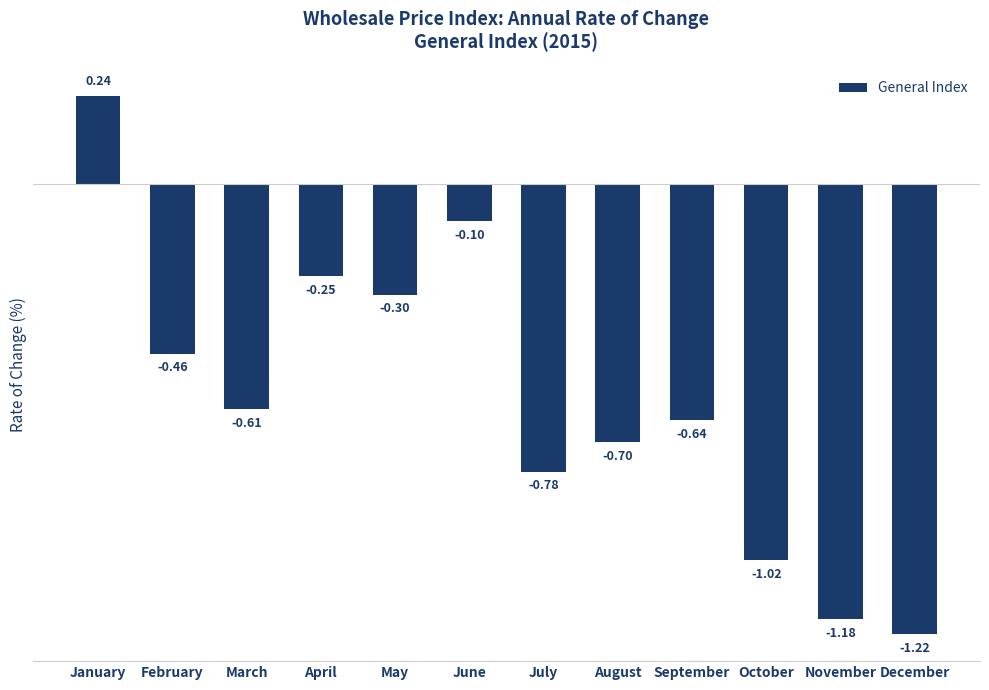

Which category has the lowest value across all series?

December